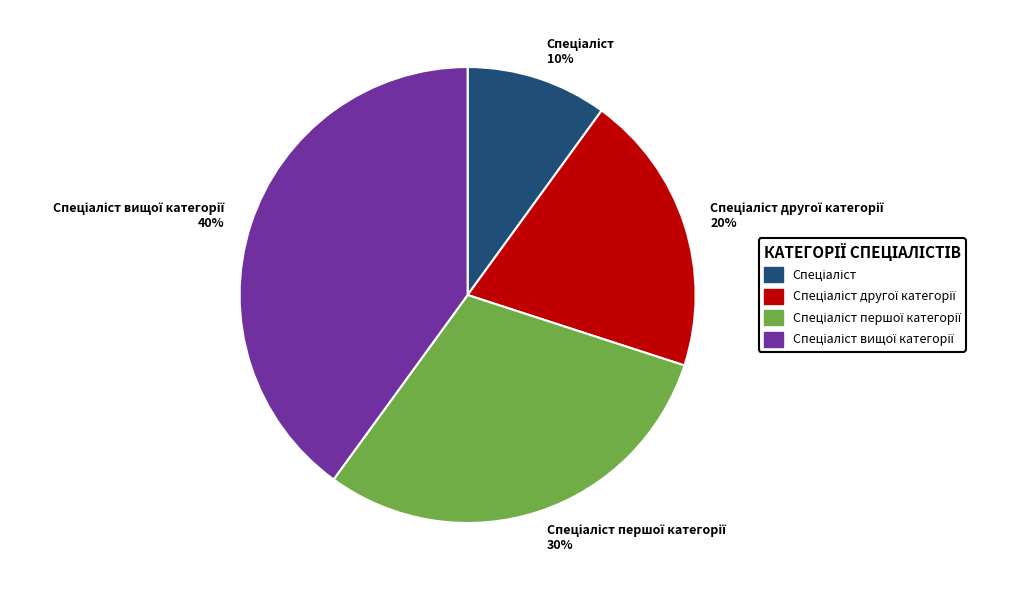

Does any single category account for the majority?

No